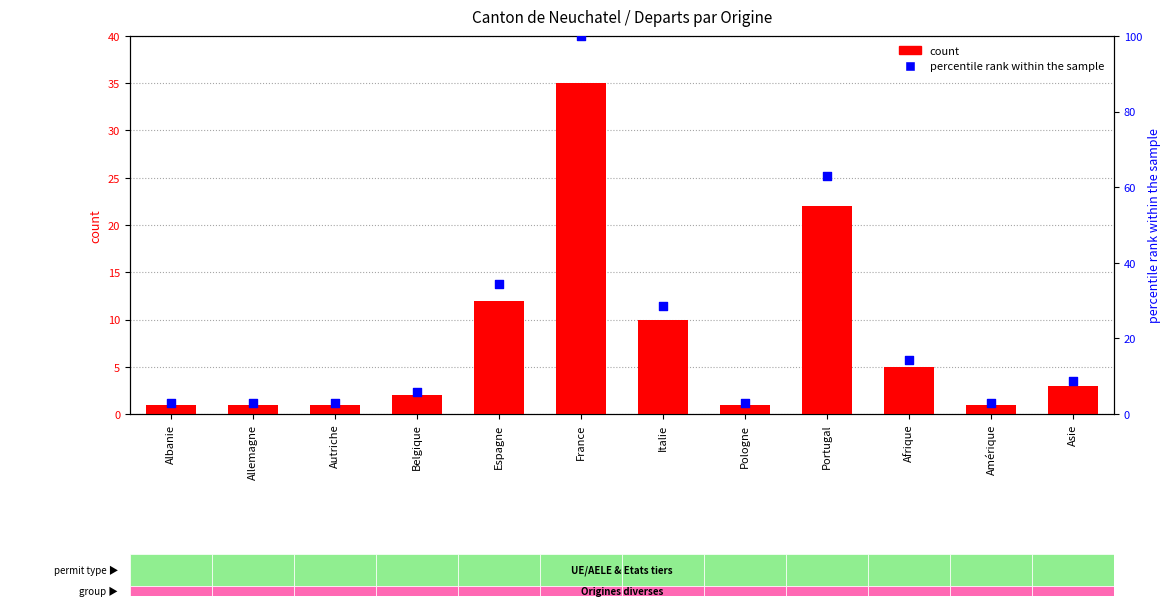

What are all the series names shown in the legend?

count, percentile rank within the sample